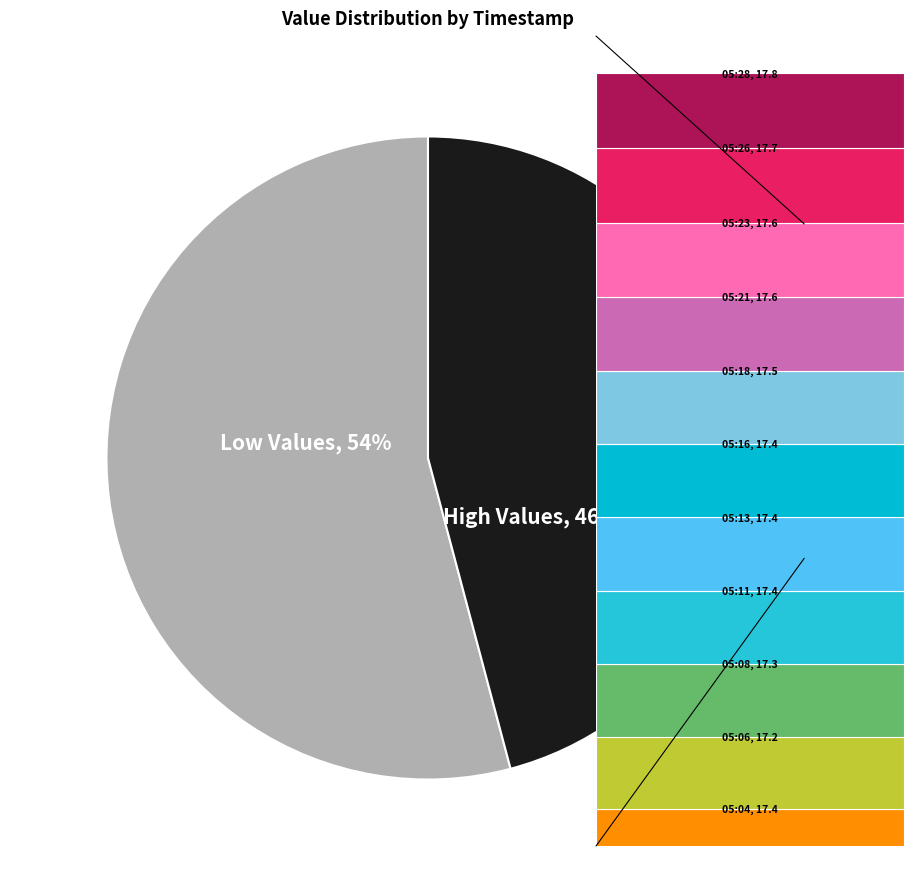

Is it true that 05:08 is 1% of the pie?

False